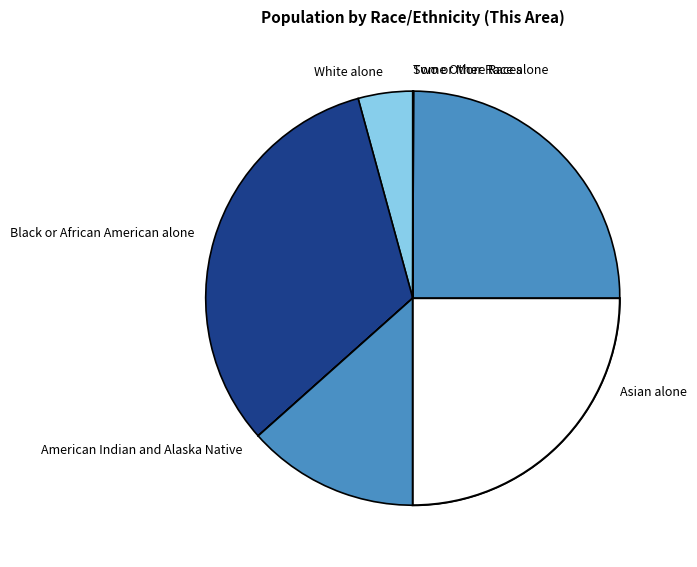

What percentage is NOT represented by Not Hispanic or Latino?

95.9%